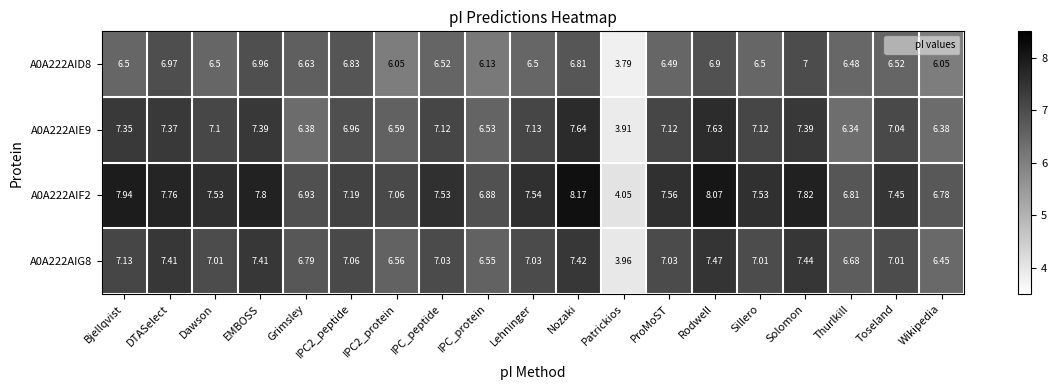

Is the value of A0A222AIE9 at ProMoST greater than the value of A0A222AIG8 at Rodwell?

No